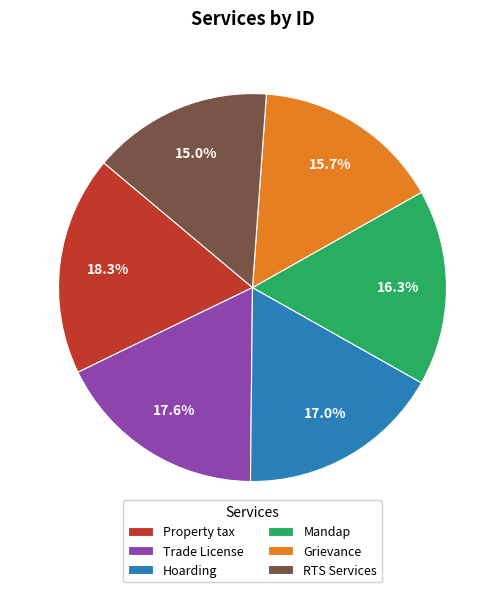

To the nearest percent, what is the difference between the largest and smallest slice percentages?

3%